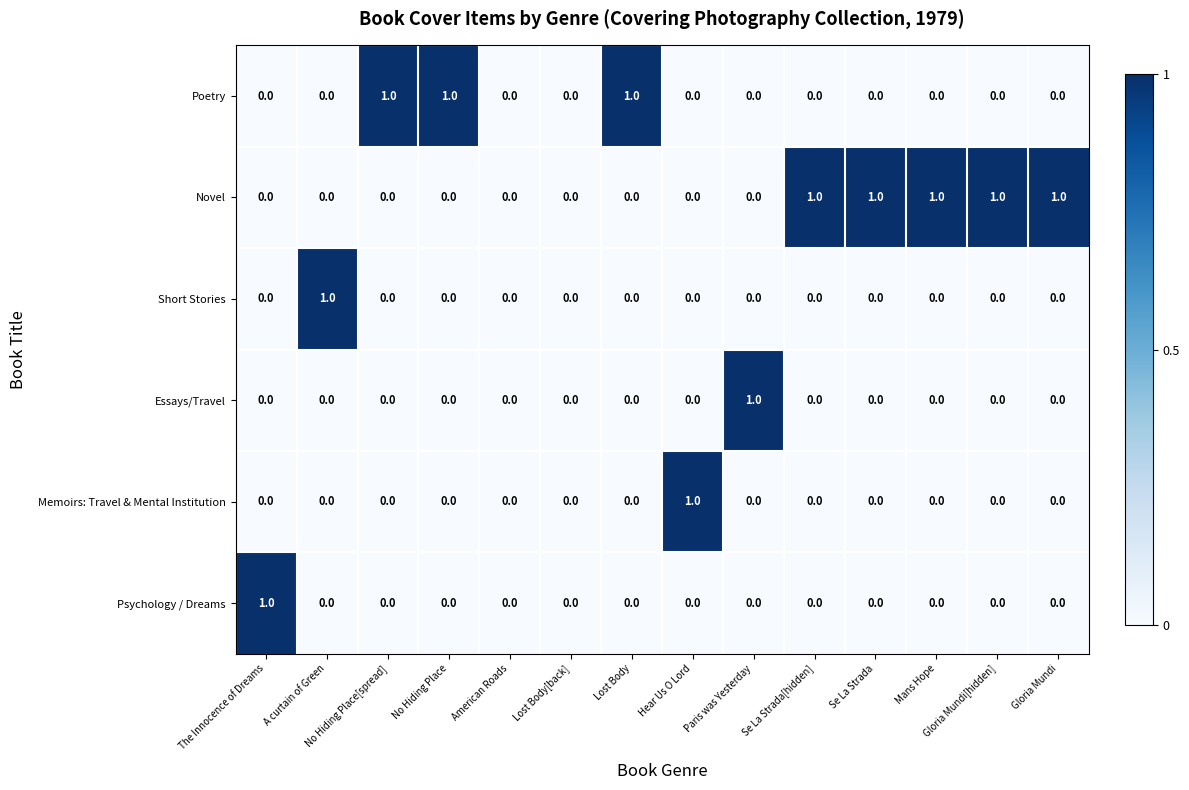

True or false: Short Stories has a value of 0 at Lost Body[back].

True